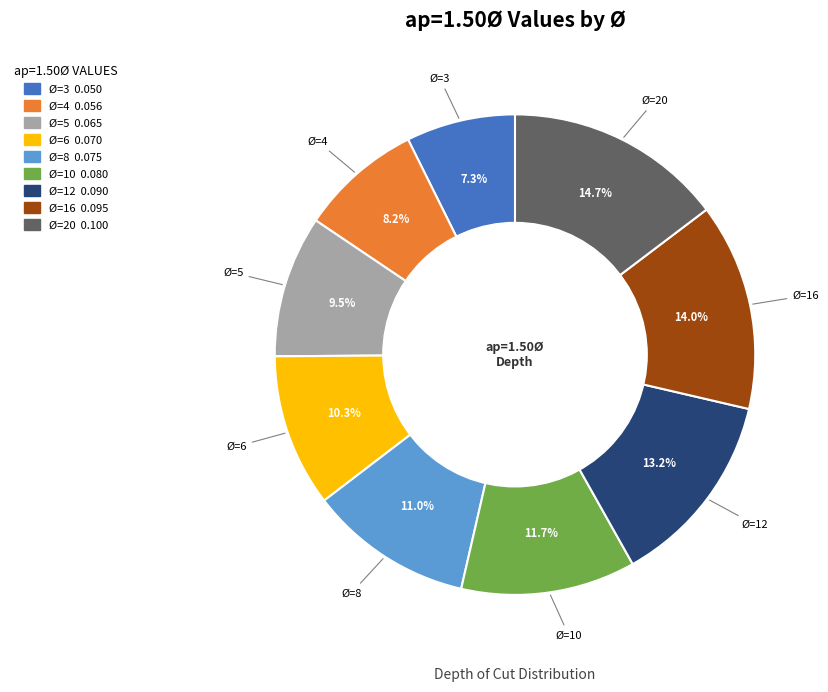

What percentage is the Ø=20 slice, to the nearest percent?

15%